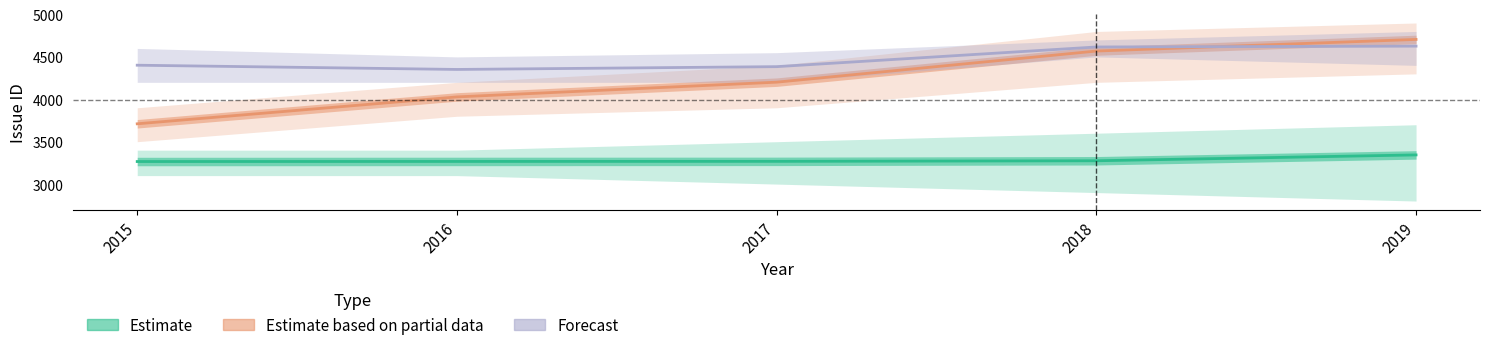

Is it true that Estimate equals 1943 at 2015?

False